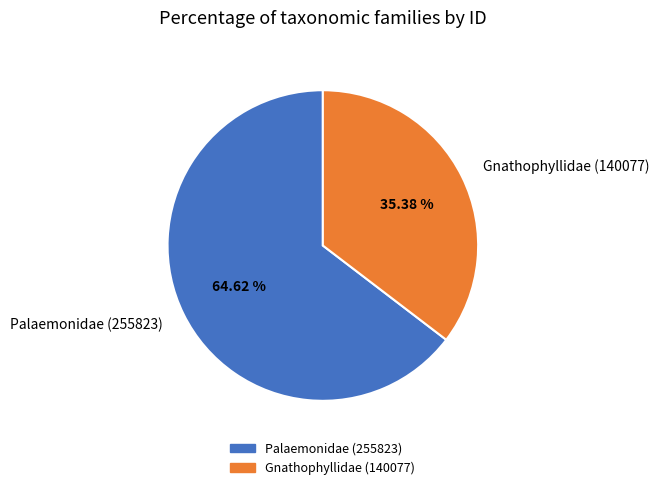

To the nearest percent, what percentage of the pie is Palaemonidae (255823)?

65%